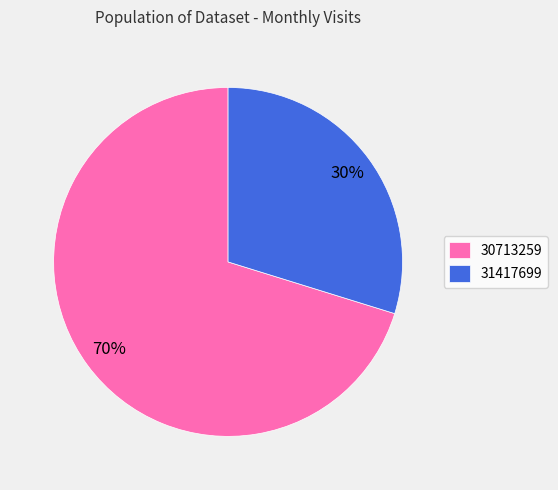

To the nearest percent, what is the average slice percentage?

50%